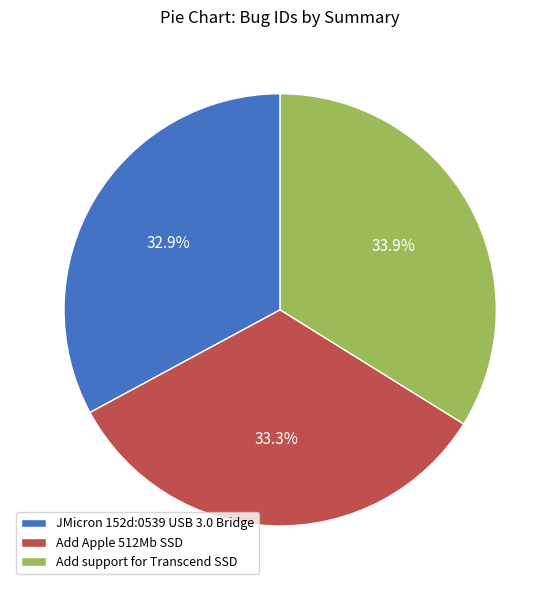

How many slices are in this pie chart?

3